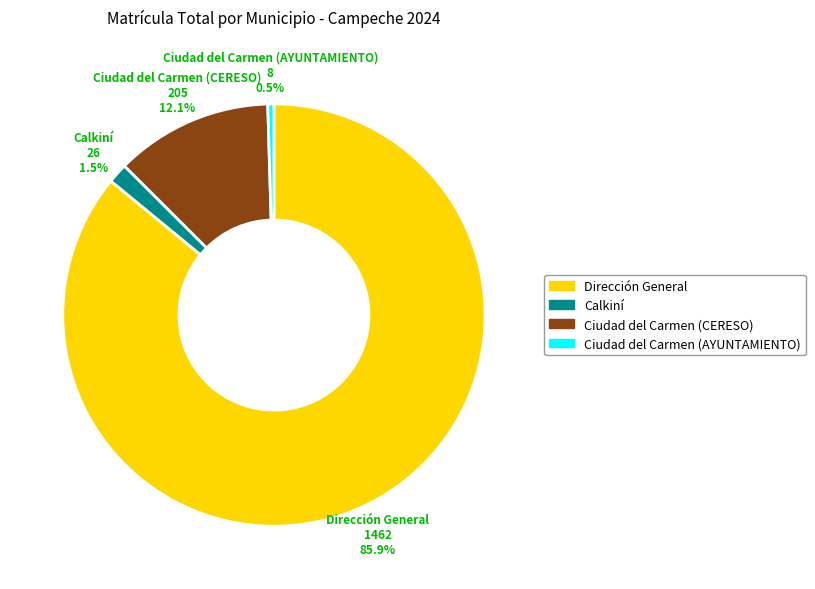

To the nearest percent, what is the difference between the Dirección General and Ciudad del Carmen (CERESO) slice percentages?

74%